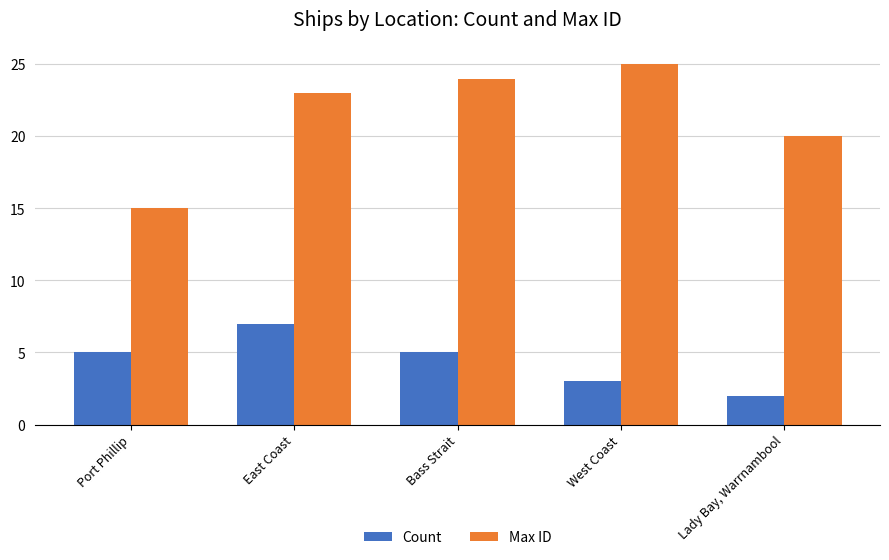

What is the minimum value for Count?

2